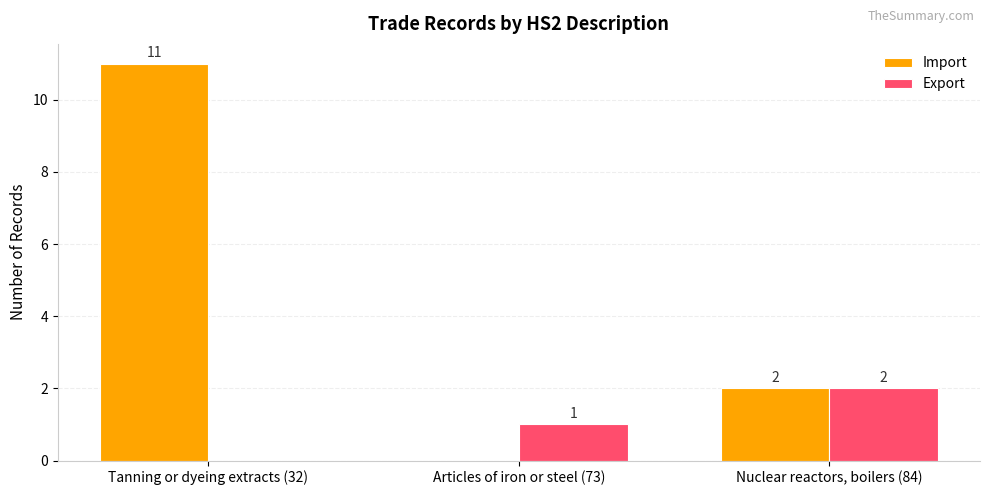

Reading left to right, list all the values displayed in this chart.

Import: Tanning or dyeing extracts (32)=11	Articles of iron or steel (73)=0	Nuclear reactors, boilers (84)=2
Export: Tanning or dyeing extracts (32)=0	Articles of iron or steel (73)=1	Nuclear reactors, boilers (84)=2